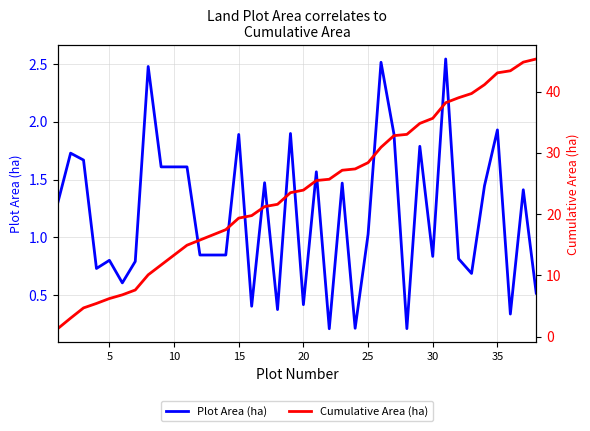

What is the sum of all Cumulative Area (ha) values?

900.7